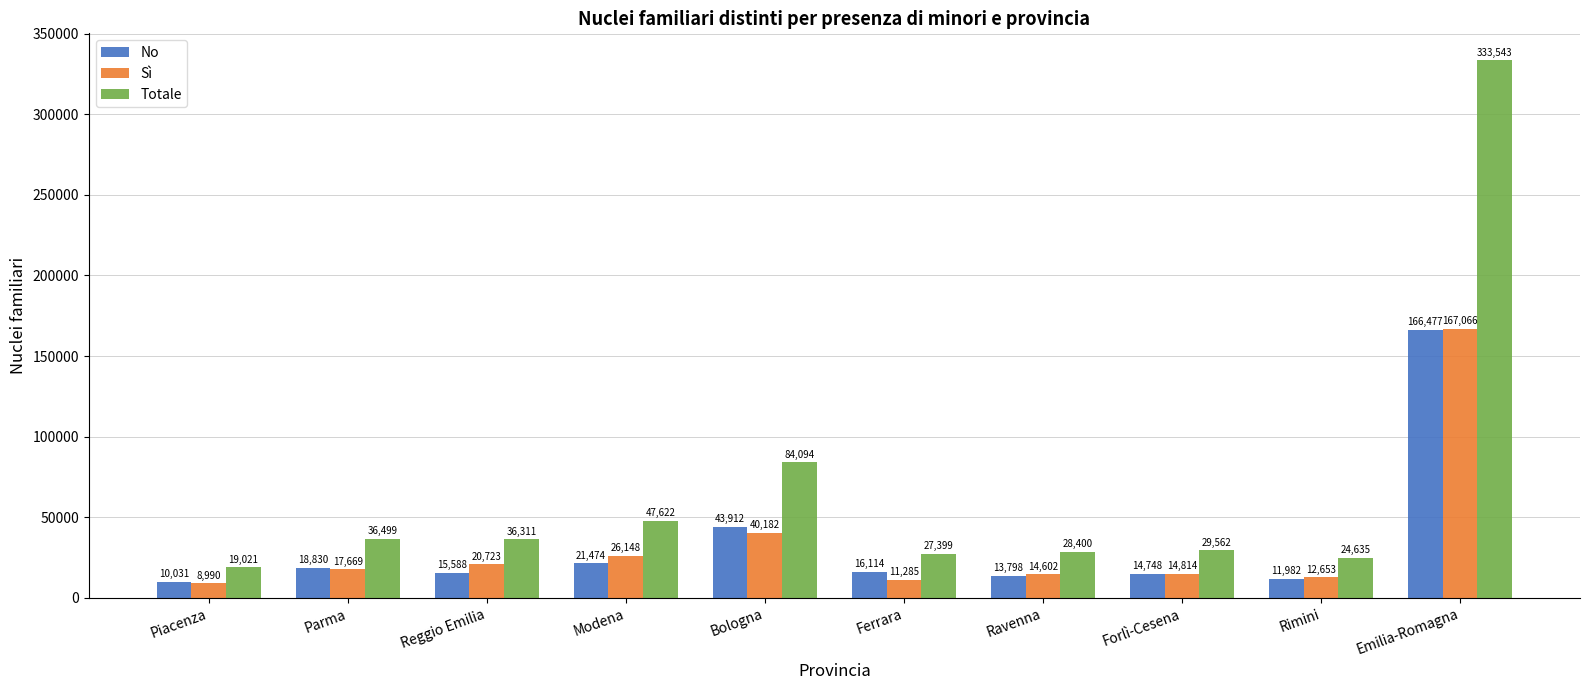

Which series changed the most between Modena and Rimini?

Totale